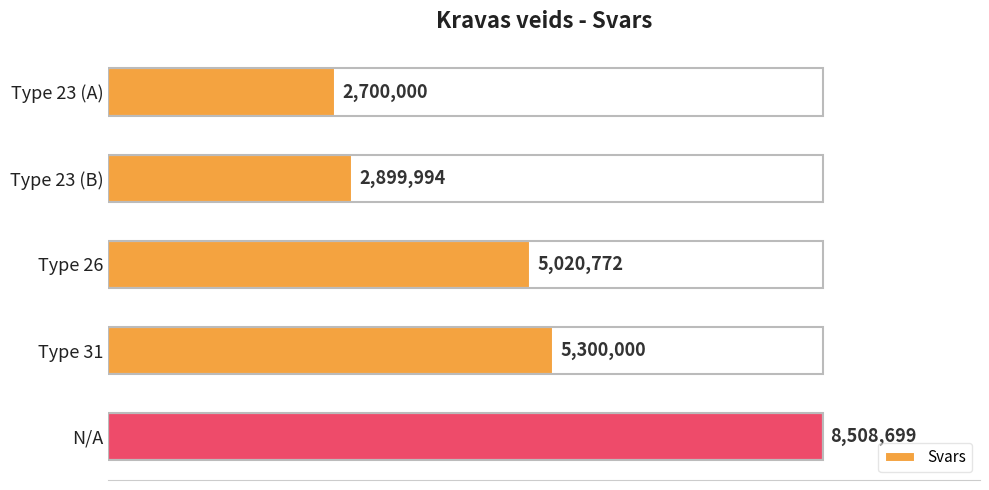

Rank the categories by value from highest to lowest.

N/A, Type 31, Type 26, Type 23 (B), Type 23 (A)